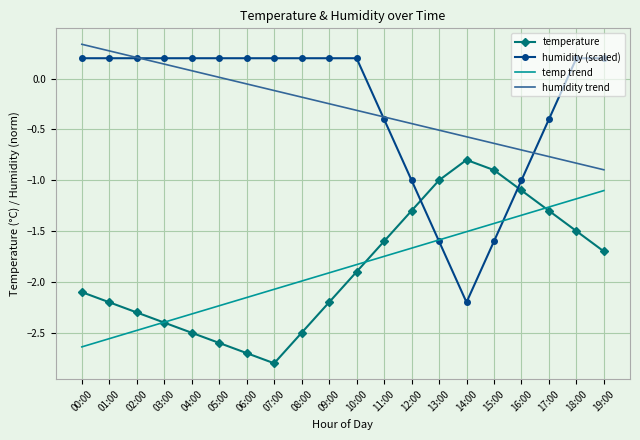

What is the total value across all series at 03:00?

-4.5